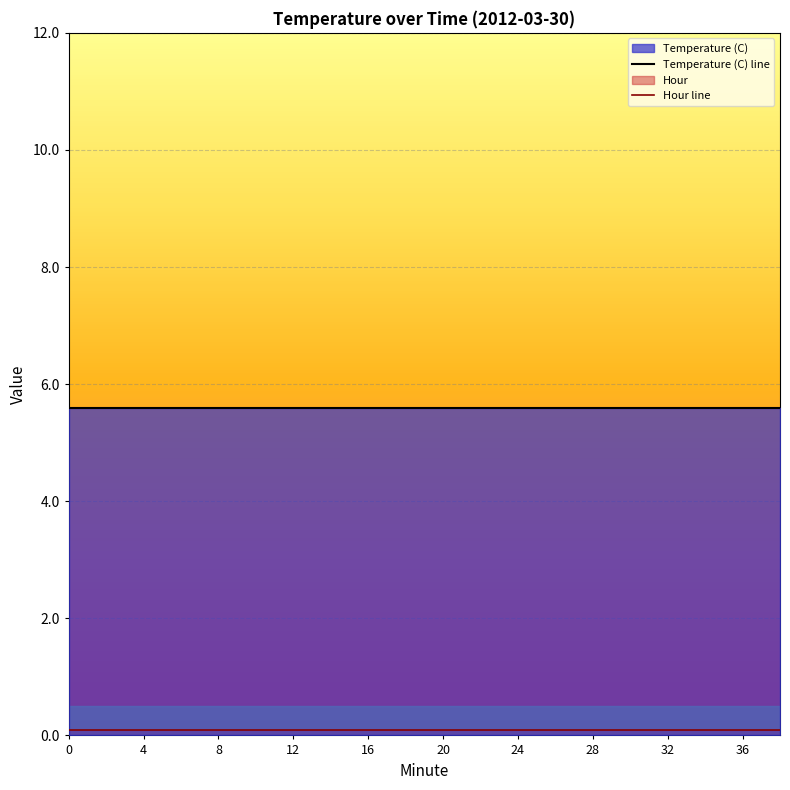

List the series in order of their overall mean, highest first.

Temperature (C) line, Hour line